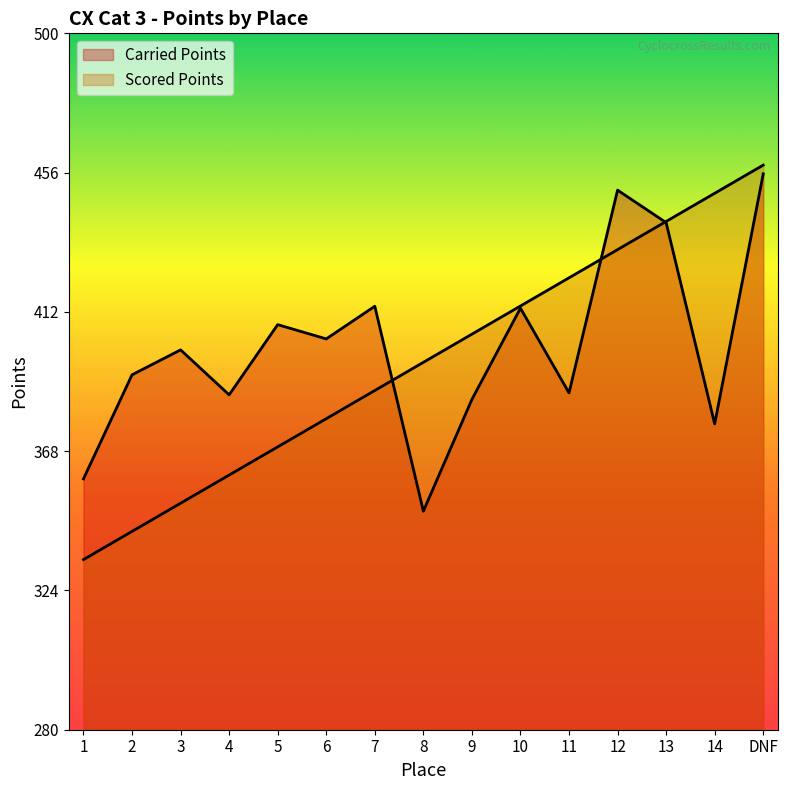

Reading left to right, list all the values displayed in this chart.

Carried Points: 359.2	392.1	400.0	385.8	408.0	403.5	413.8	349.0	384.3	413.2	386.4	450.5	440.2	376.6	455.6
Scored Points: 333.7	342.6	351.6	360.4	369.4	378.2	387.2	396.1	405.0	413.9	422.8	431.7	440.6	449.5	458.4